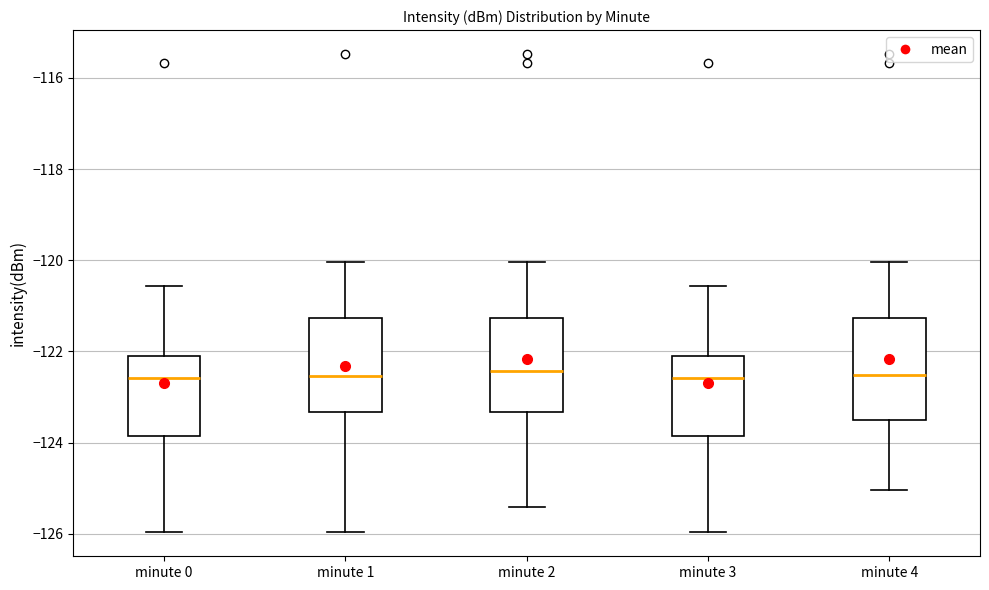

Reading left to right, read every box against the y-axis: the position of its median line, the range the box covers, and the ends of its whiskers. The values are not printed on the chart, so give them approximately, as read against the axis.

minute 0: median -122.6, box -123.8 to -122.0, whiskers -126.0 to -120.6
minute 1: median -122.6, box -123.4 to -121.2, whiskers -126.0 to -120.0
minute 2: median -122.4, box -123.4 to -121.2, whiskers -125.4 to -120.0
minute 3: median -122.6, box -123.8 to -122.0, whiskers -126.0 to -120.6
minute 4: median -122.6, box -123.6 to -121.2, whiskers -125.0 to -120.0